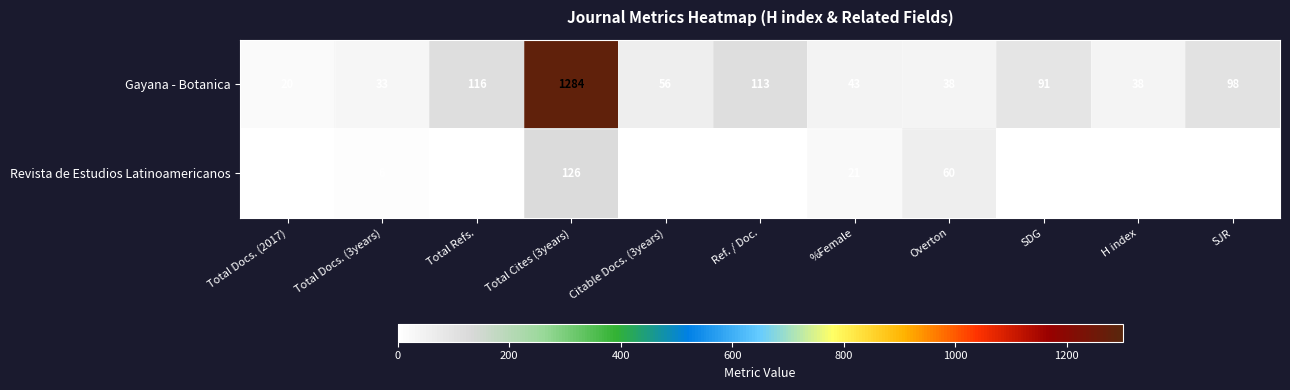

Reading right to left, extract all data points from this chart.

Gayana - Botanica: SJR=98	H index=38	SDG=91	Overton=38	%Female=43	Ref. / Doc.=113	Citable Docs. (3years)=56	Total Cites (3years)=1284	Total Refs.=116	Total Docs. (3years)=33	Total Docs. (2017)=20
Revista de Estudios Latinoamericanos: SJR=0	H index=0	SDG=0	Overton=60	%Female=21	Ref. / Doc.=0	Citable Docs. (3years)=0	Total Cites (3years)=126	Total Refs.=0	Total Docs. (3years)=6	Total Docs. (2017)=5